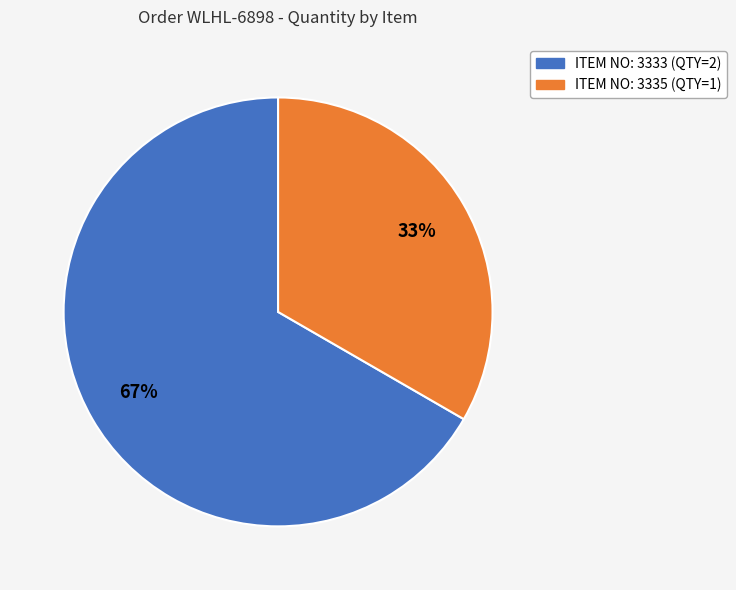

To the nearest percent, what is the combined percentage of ITEM NO: 3333 (QTY=2) and ITEM NO: 3335 (QTY=1)?

100%